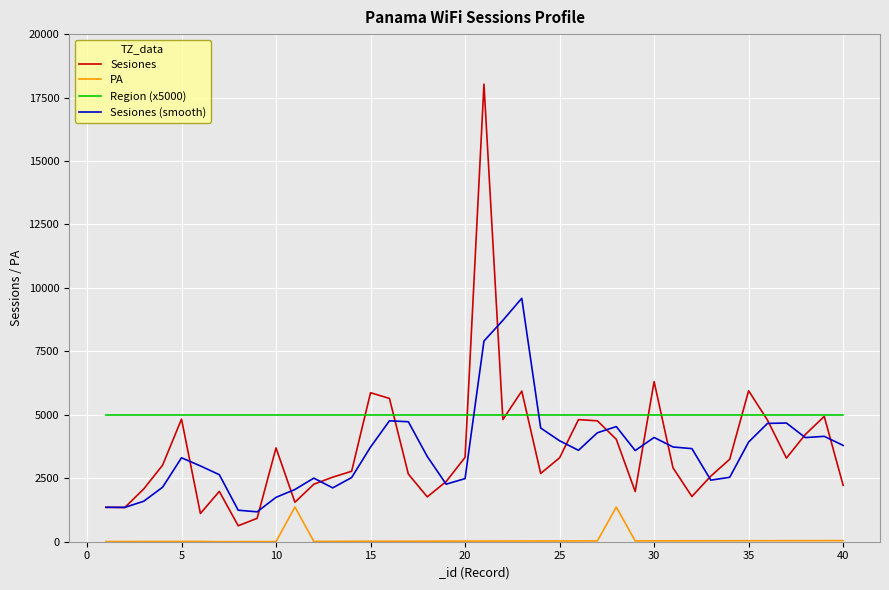

Which series has the largest total across all categories?

Region (x5000)